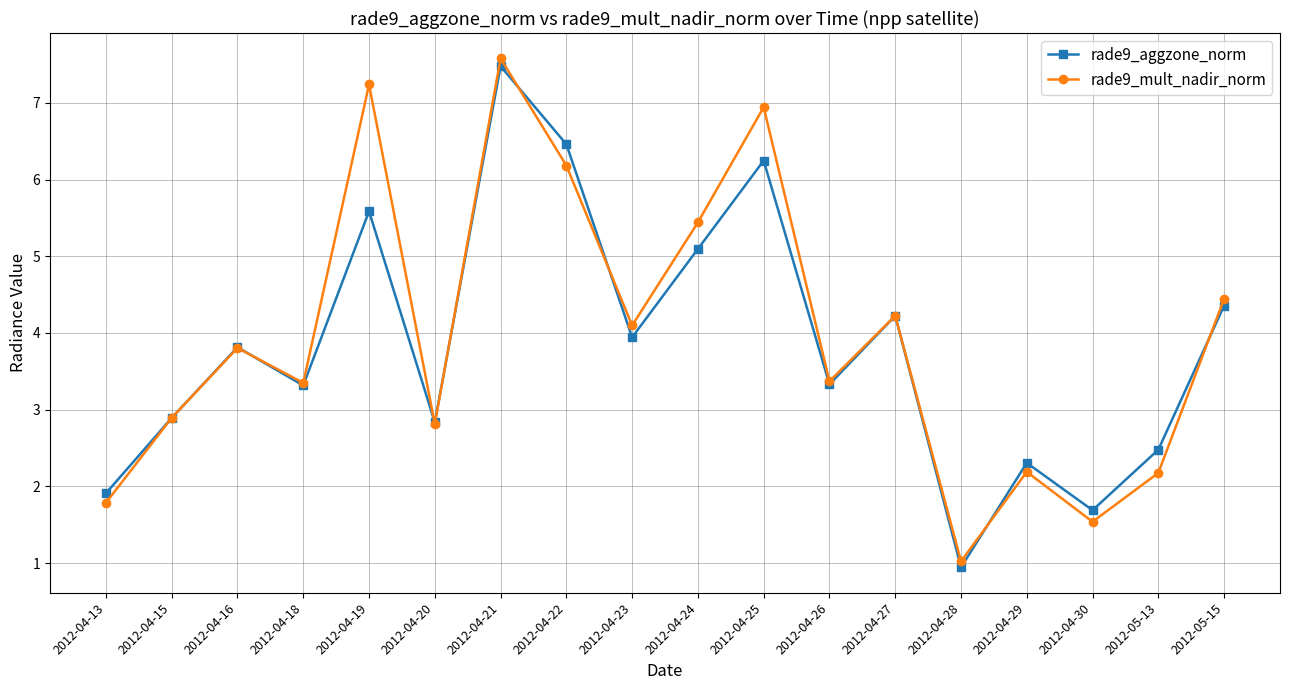

True or false: rade9_aggzone_norm has a value of 7.5 at 2012-04-27.

False